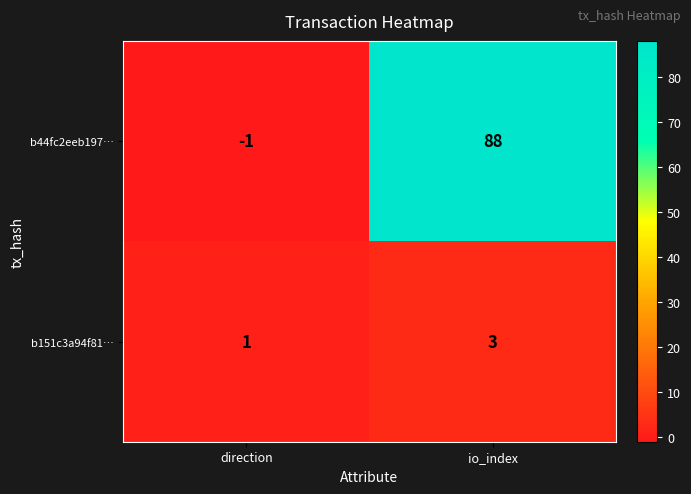

List the series in order of their peak value, lowest first.

b151c3a94f81…, b44fc2eeb197…